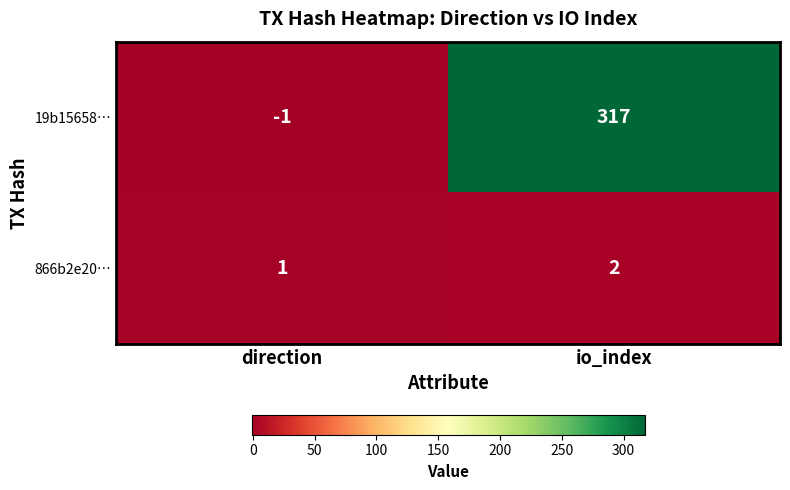

At io_index, list the series in order from smallest to largest.

866b2e20…, 19b15658…